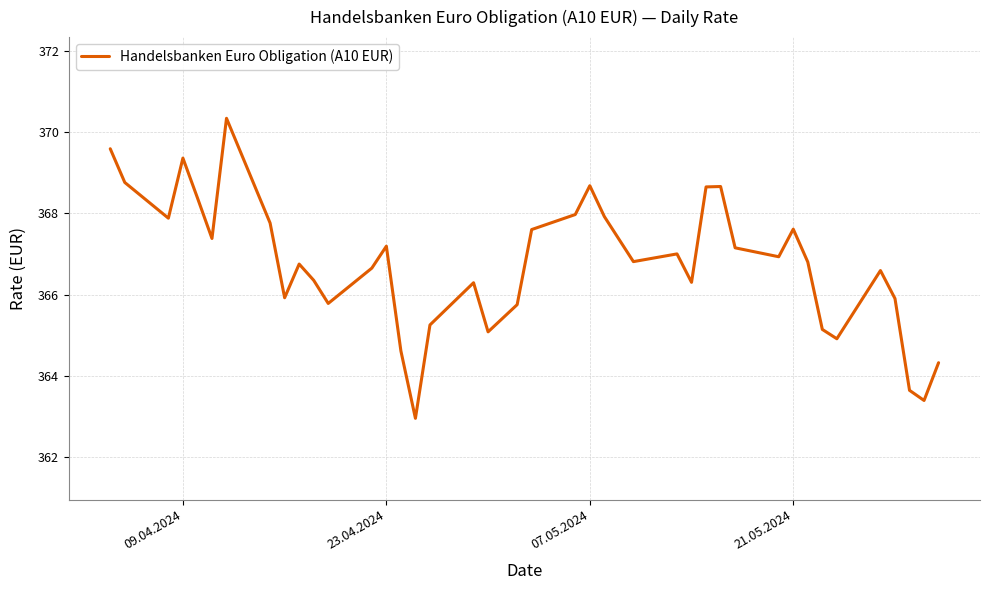

What is the maximum value shown in the chart?

370.3